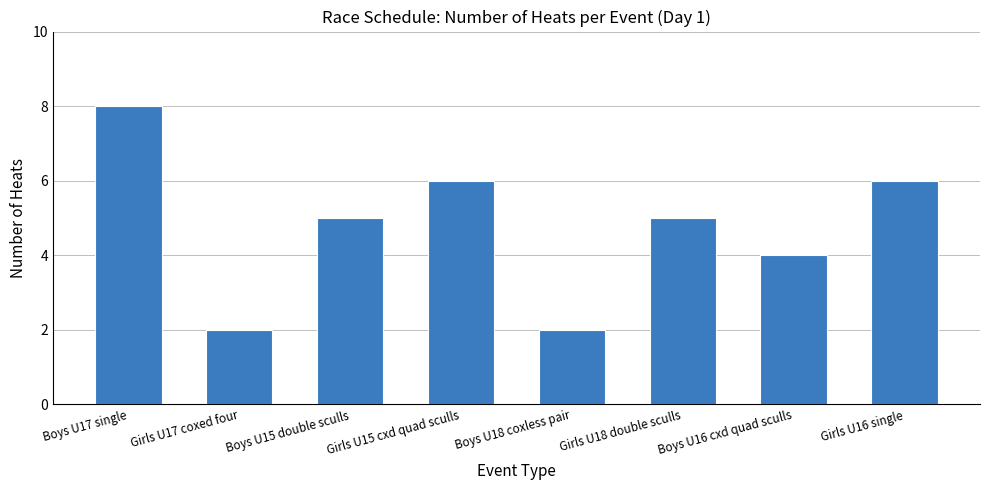

Reading right to left, extract all data points from this chart.

6	4	5	2	6	5	2	8